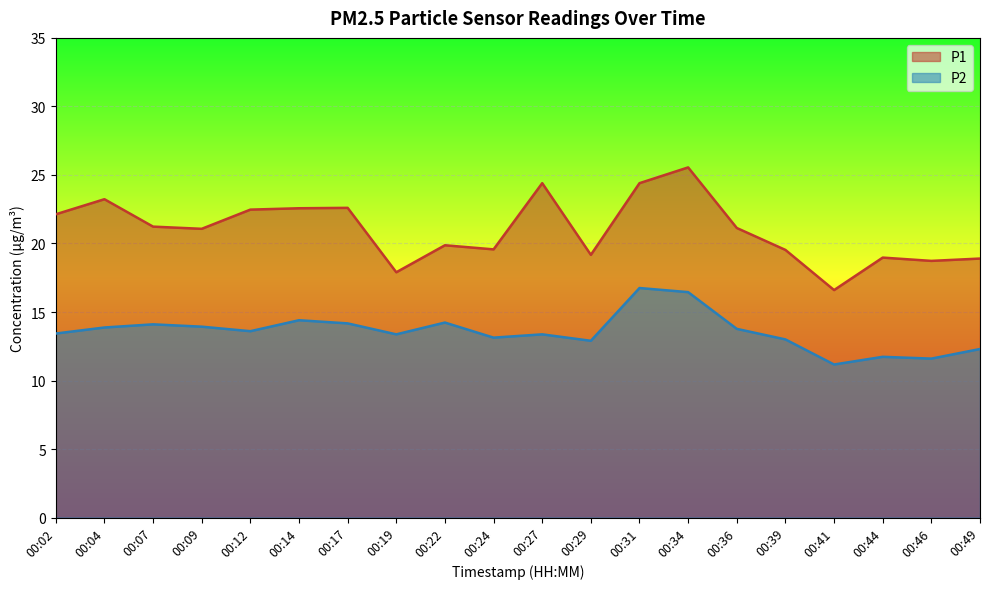

The P2 series shows 7.0 at 00:12. True or false?

False